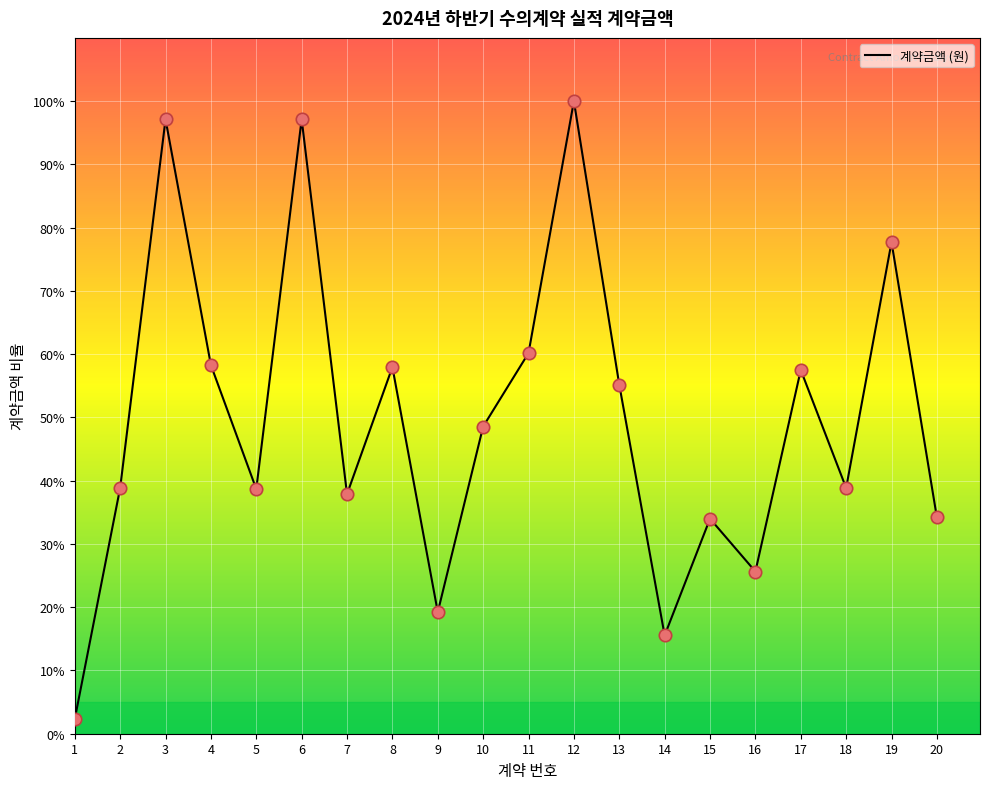

Which has a higher value, 6 or 2?

6